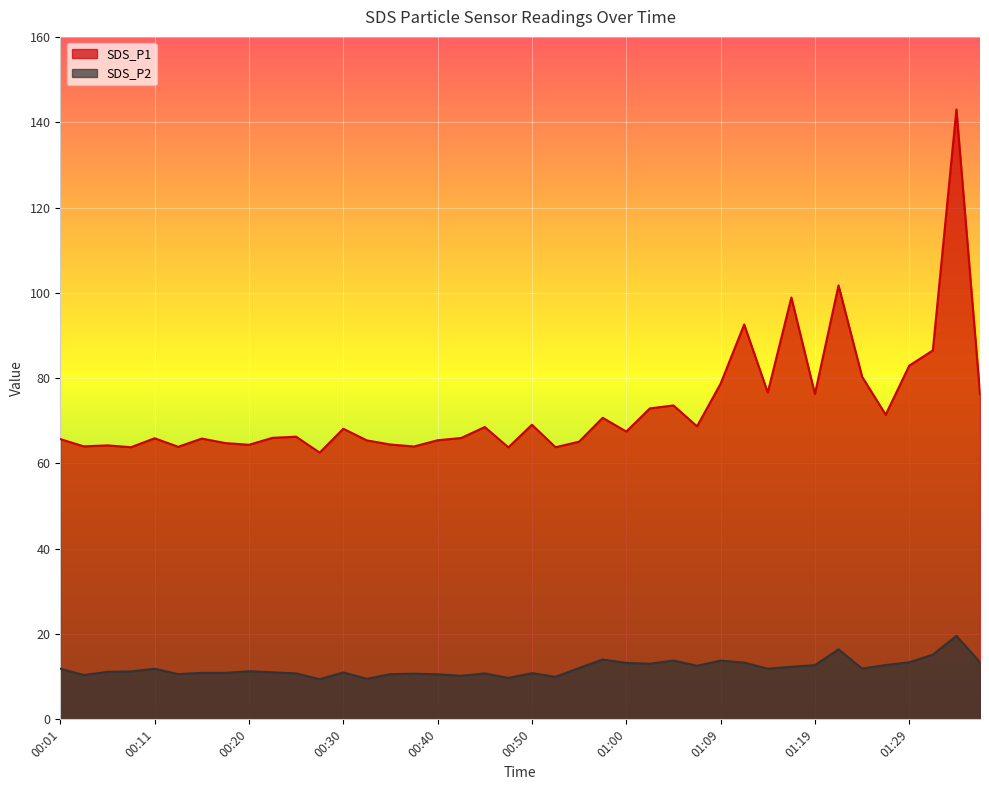

What is the label of the 16th point from the right?

01:00